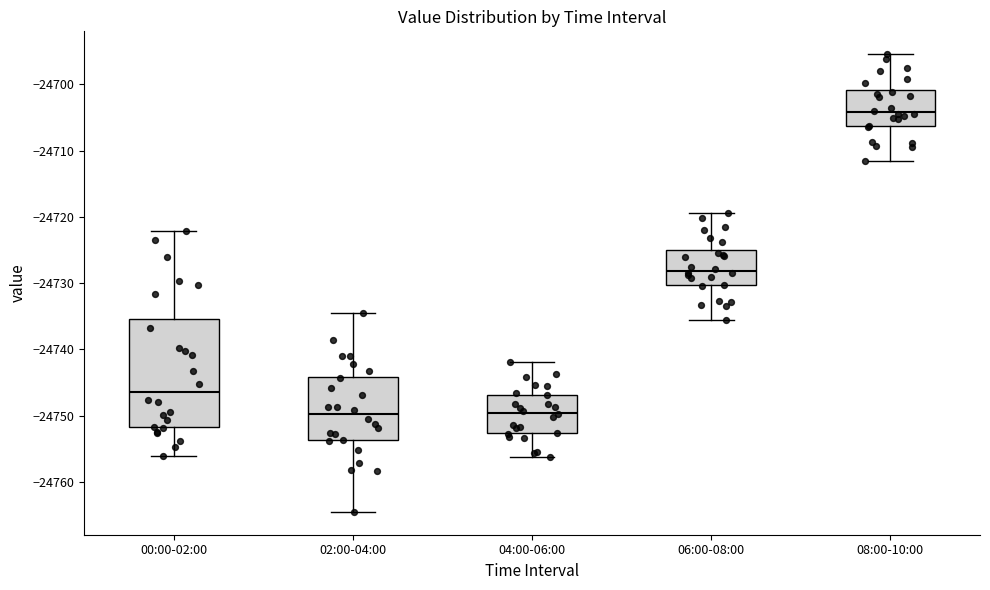

Reading left to right, transcribe this box plot: for each box, give where its median line is, the range the box spans, and where its two whiskers end, as read against the y-axis. The values are not printed on the chart, so give them approximately, as read against the axis.

00:00-02:00: median -24746, box -24752 to -24735, whiskers -24756 to -24722
02:00-04:00: median -24750, box -24754 to -24744, whiskers -24765 to -24734
04:00-06:00: median -24750, box -24753 to -24747, whiskers -24756 to -24742
06:00-08:00: median -24728, box -24730 to -24725, whiskers -24736 to -24719
08:00-10:00: median -24704, box -24706 to -24701, whiskers -24712 to -24695